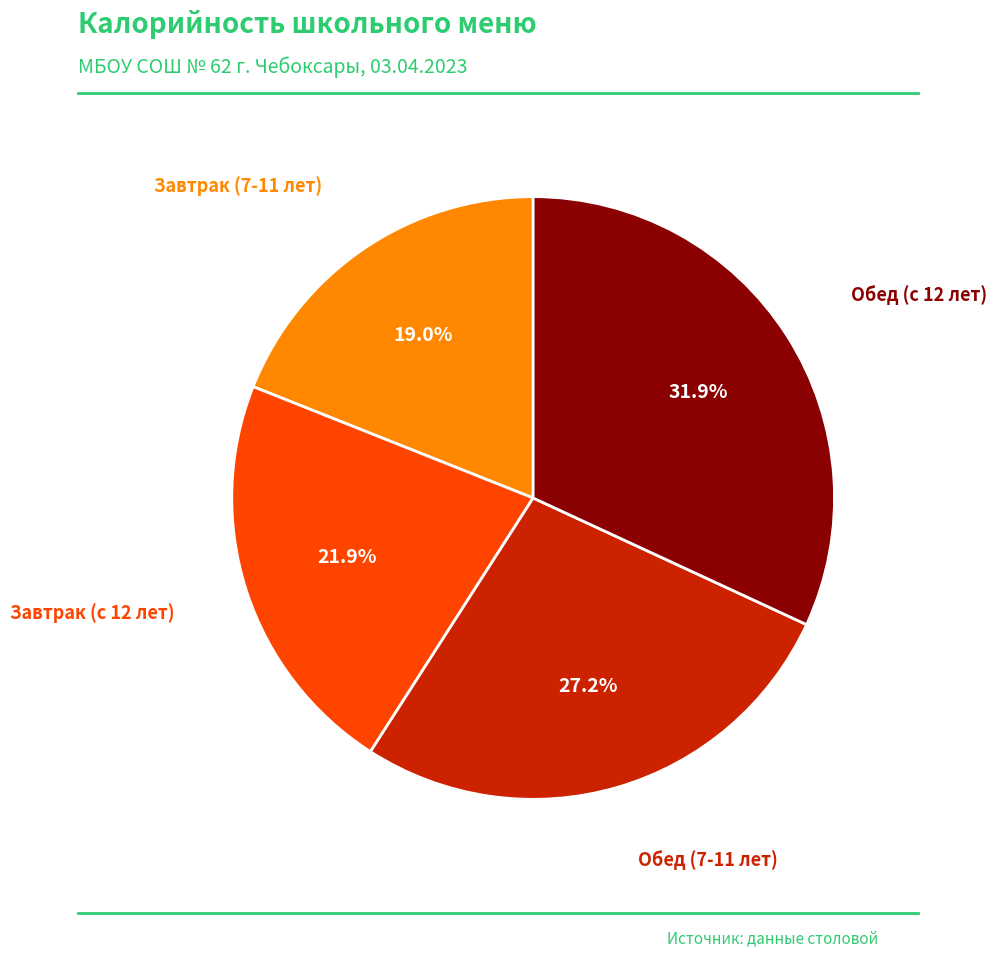

Is there a majority slice in this chart?

No